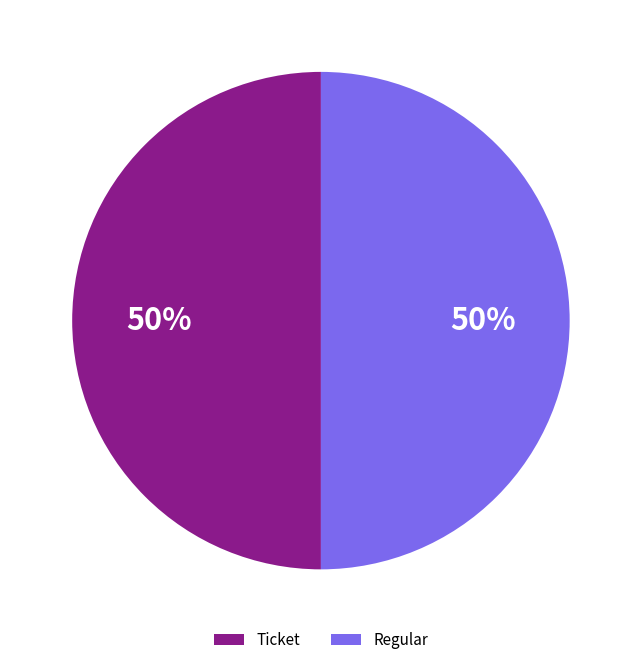

How many slices are in this pie chart?

2